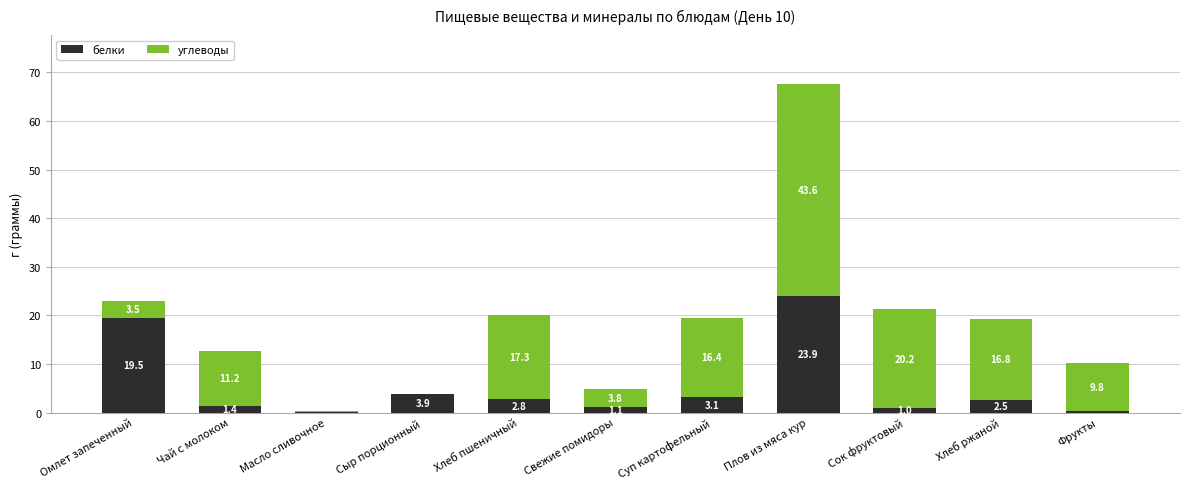

At which category is the sum across all series the highest?

Плов из мяса кур